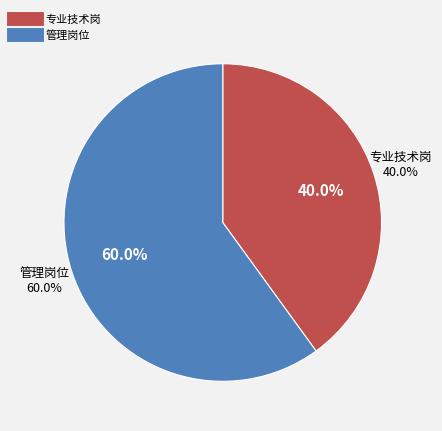

What percentage is NOT represented by 专业技术岗?

60.0%